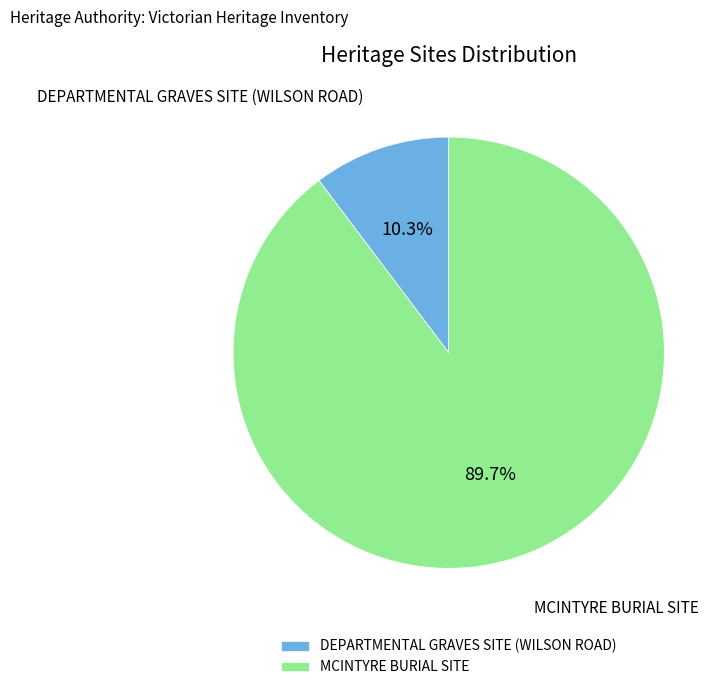

What is the ratio of the value at MCINTYRE BURIAL SITE to the value at DEPARTMENTAL GRAVES SITE (WILSON ROAD)?

8.7